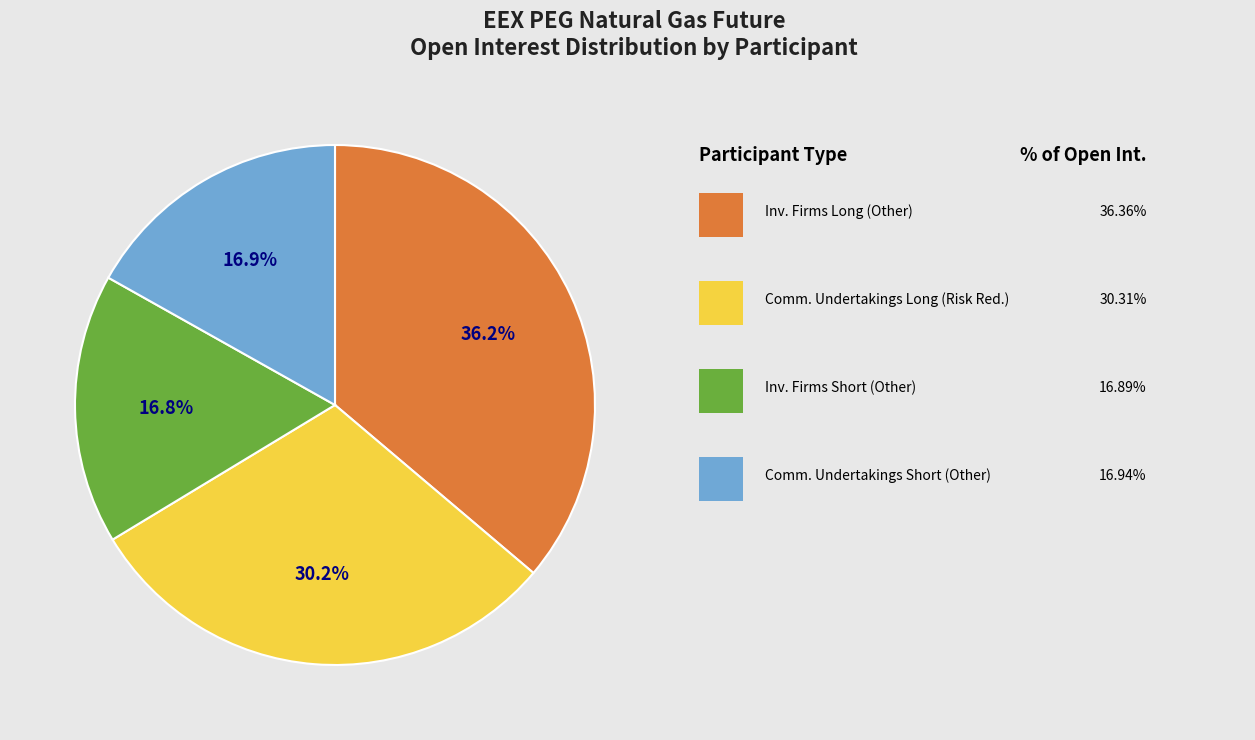

Does any single category account for the majority?

No